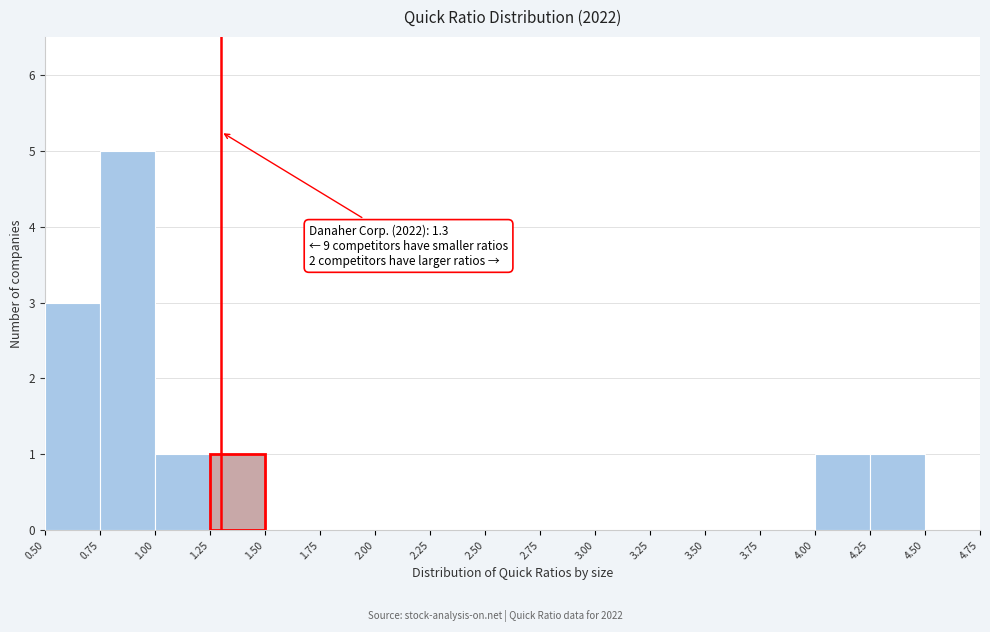

Over which range of the x-axis is the bar tallest?

0.75 to 1.00